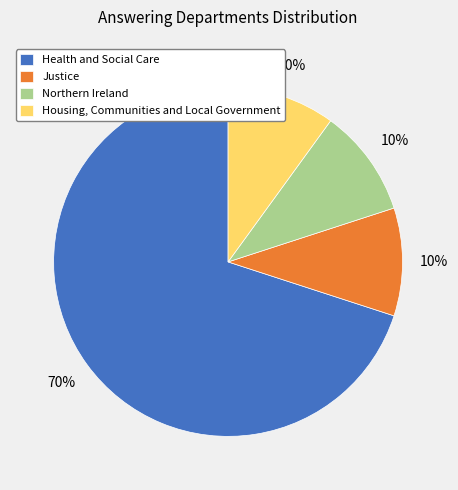

To the nearest percent, what portion does Health and Social Care represent?

70%